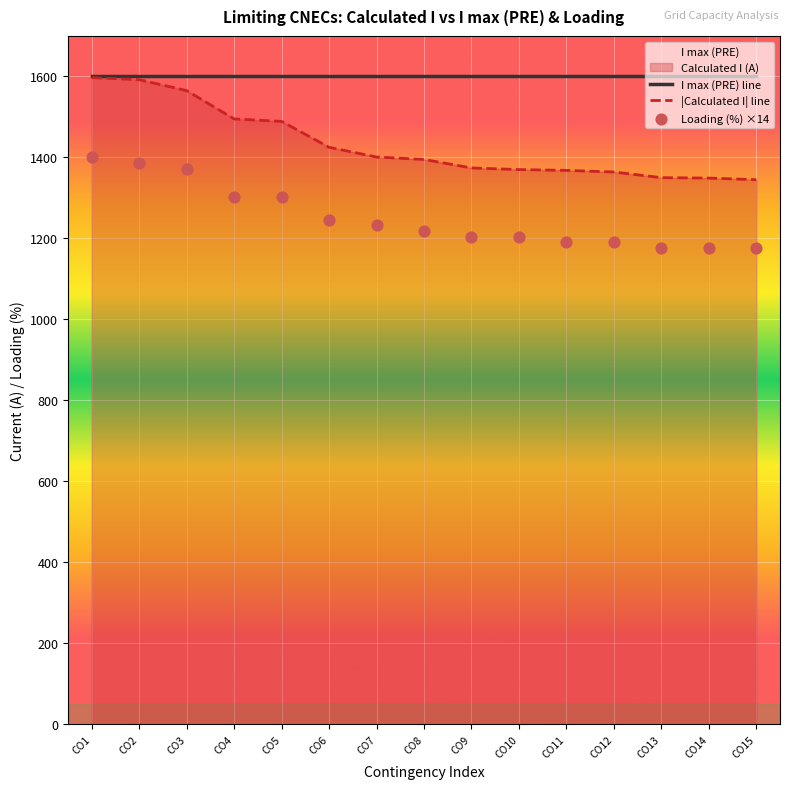

Which series has the widest spread of Y values?

|Calculated I| line